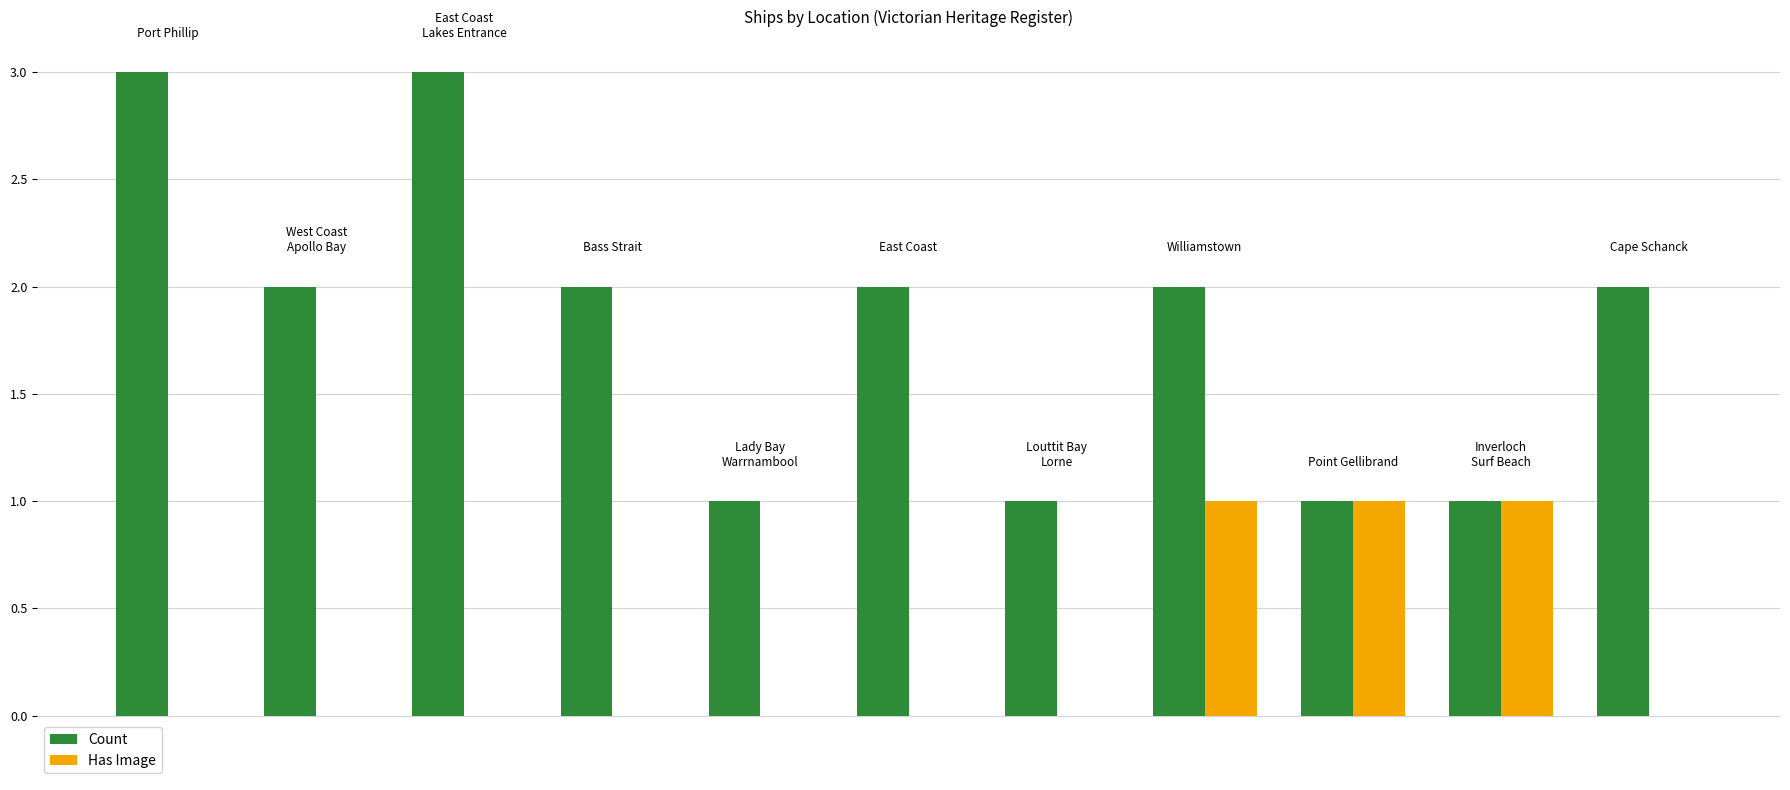

What is the maximum value for Count?

3